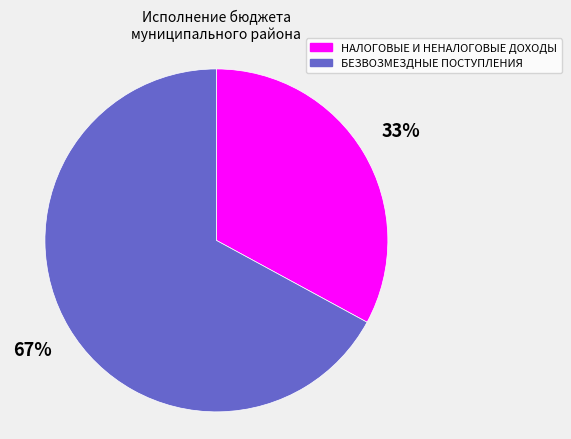

Approximately how many times larger is the value at БЕЗВОЗМЕЗДНЫЕ ПОСТУПЛЕНИЯ compared to НАЛОГОВЫЕ И НЕНАЛОГОВЫЕ ДОХОДЫ?

2.0